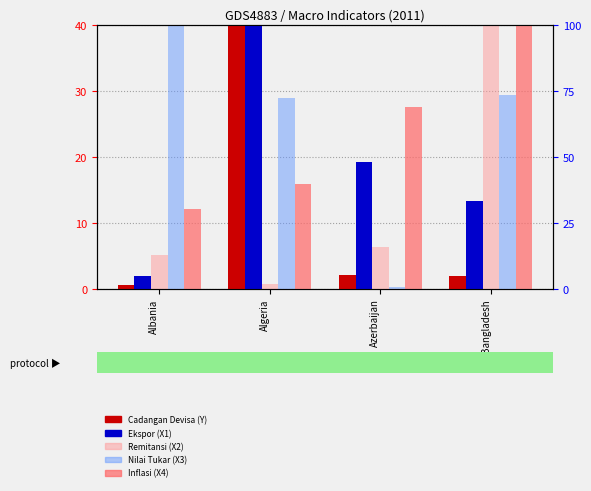

What is the minimum value shown in the chart?

0.5